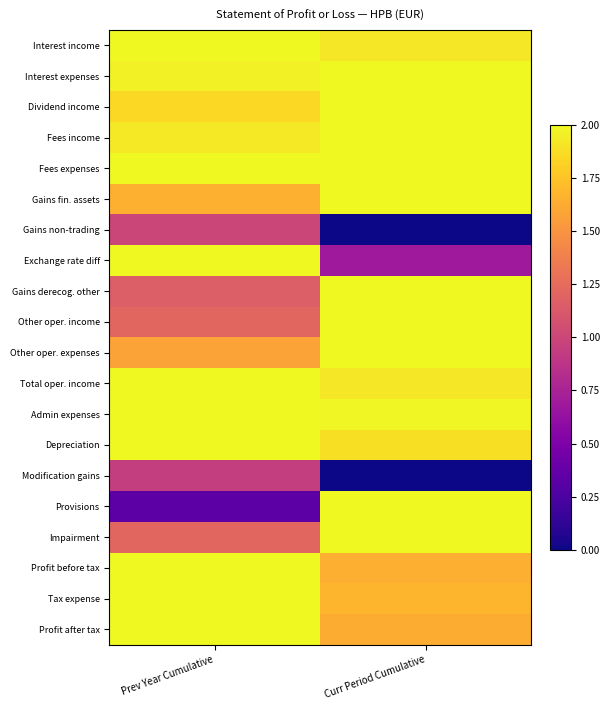

Reading left to right, transcribe all the data shown in this chart.

Interest income: Prev Year Cumulative=2.0	Curr Period Cumulative=1.9
Interest expenses: Prev Year Cumulative=2.0	Curr Period Cumulative=2.0
Dividend income: Prev Year Cumulative=1.8	Curr Period Cumulative=2.0
Fees income: Prev Year Cumulative=1.9	Curr Period Cumulative=2.0
Fees expenses: Prev Year Cumulative=2.0	Curr Period Cumulative=2.0
Gains fin. assets: Prev Year Cumulative=1.7	Curr Period Cumulative=2.0
Gains non-trading: Prev Year Cumulative=1.0	Curr Period Cumulative=0.0
Exchange rate diff: Prev Year Cumulative=2.0	Curr Period Cumulative=0.7
Gains derecog. other: Prev Year Cumulative=1.2	Curr Period Cumulative=2.0
Other oper. income: Prev Year Cumulative=1.2	Curr Period Cumulative=2.0
Other oper. expenses: Prev Year Cumulative=1.6	Curr Period Cumulative=2.0
Total oper. income: Prev Year Cumulative=2.0	Curr Period Cumulative=1.9
Admin expenses: Prev Year Cumulative=2.0	Curr Period Cumulative=2.0
Depreciation: Prev Year Cumulative=2.0	Curr Period Cumulative=1.9
Modification gains: Prev Year Cumulative=0.9	Curr Period Cumulative=0.0
Provisions: Prev Year Cumulative=0.3	Curr Period Cumulative=2.0
Impairment: Prev Year Cumulative=1.2	Curr Period Cumulative=2.0
Profit before tax: Prev Year Cumulative=2.0	Curr Period Cumulative=1.6
Tax expense: Prev Year Cumulative=2.0	Curr Period Cumulative=1.7
Profit after tax: Prev Year Cumulative=2.0	Curr Period Cumulative=1.6